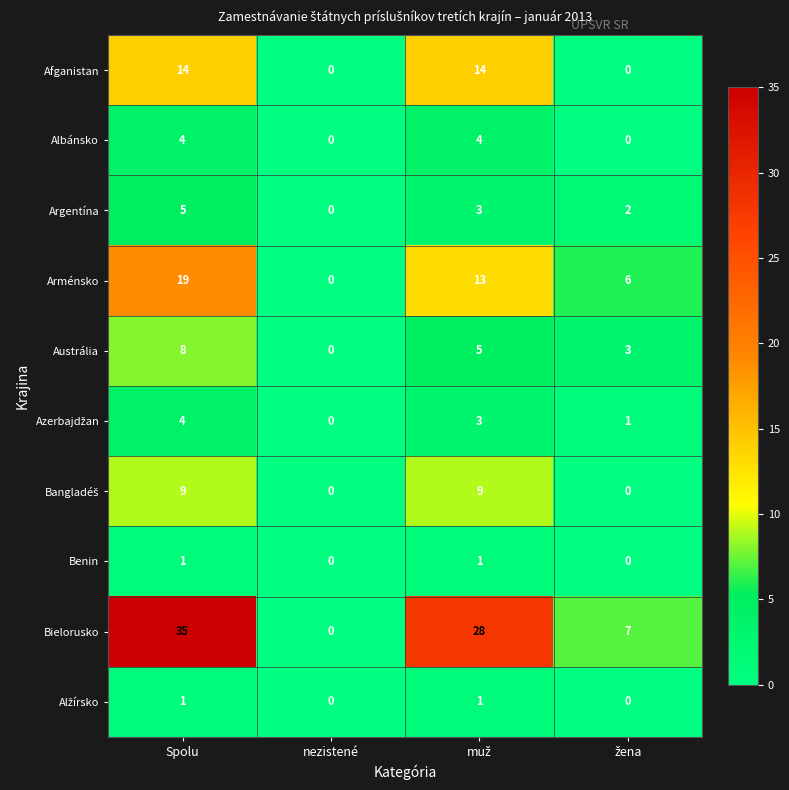

What is the spread (max minus min) of values at Spolu?

34